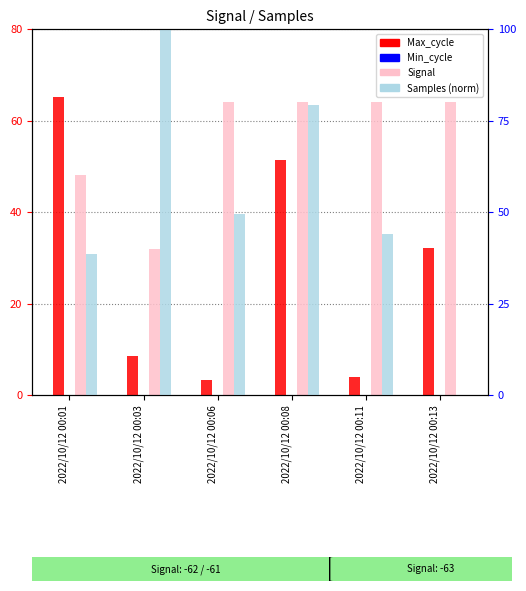

Reading left to right, transcribe all the data shown in this chart.

Max_cycle: 2022/10/12 00:01=65.1	2022/10/12 00:03=8.5	2022/10/12 00:06=3.3	2022/10/12 00:08=51.5	2022/10/12 00:11=3.9	2022/10/12 00:13=32.1
Min_cycle: 2022/10/12 00:01=-2649.6	2022/10/12 00:03=-2649.6	2022/10/12 00:06=-2649.6	2022/10/12 00:08=-2649.6	2022/10/12 00:11=-2649.6	2022/10/12 00:13=-2649.6
Signal: 2022/10/12 00:01=48.0	2022/10/12 00:03=32.0	2022/10/12 00:06=64.0	2022/10/12 00:08=64.0	2022/10/12 00:11=64.0	2022/10/12 00:13=64.0
Samples (norm): 2022/10/12 00:01=38.5	2022/10/12 00:03=100.0	2022/10/12 00:06=49.4	2022/10/12 00:08=79.3	2022/10/12 00:11=43.9	2022/10/12 00:13=0.0